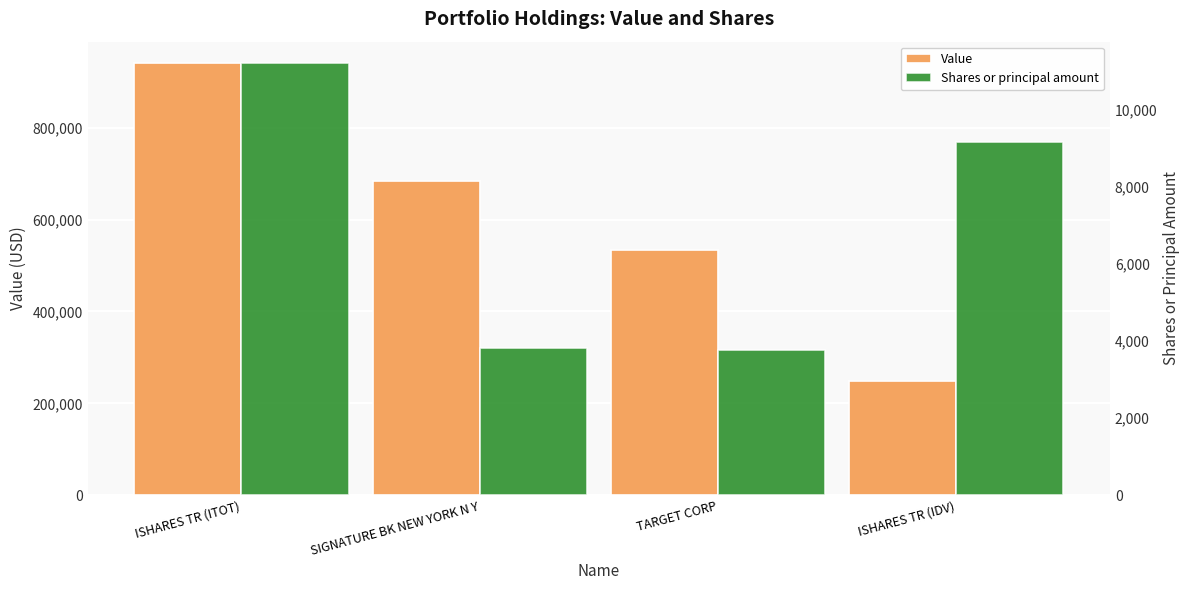

Which has a higher value, ISHARES TR (ITOT) or TARGET CORP?

ISHARES TR (ITOT)